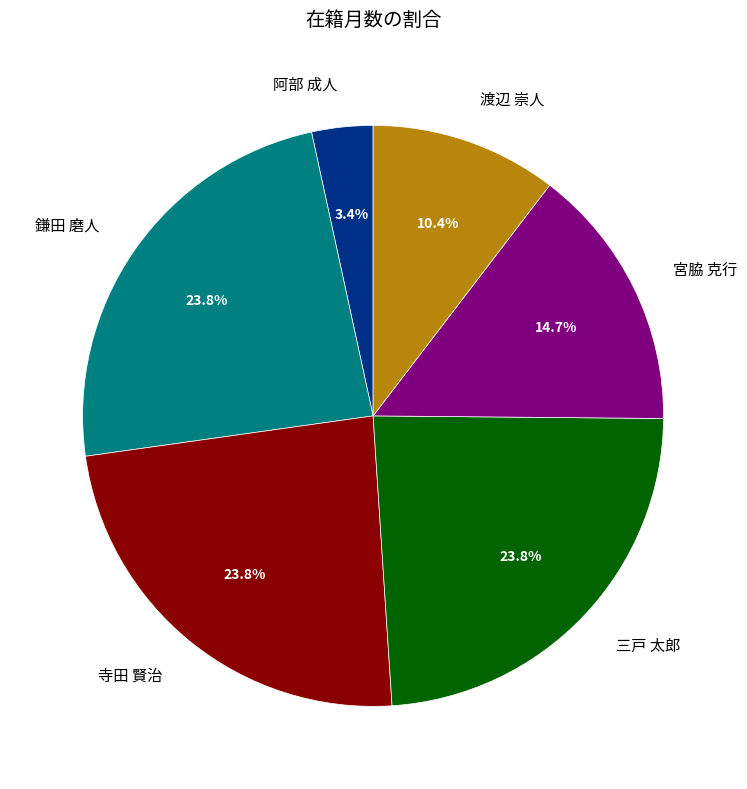

Count the number of slices in the pie.

6